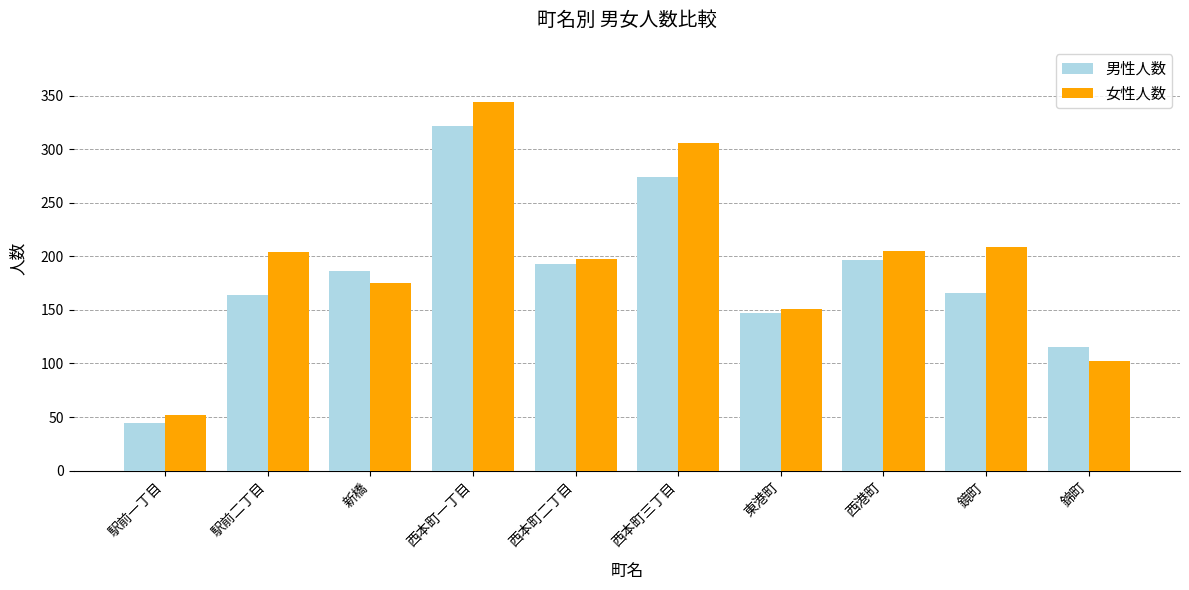

Is the value of 女性人数 at 錦町 greater than the value of 男性人数 at 鏡町?

No